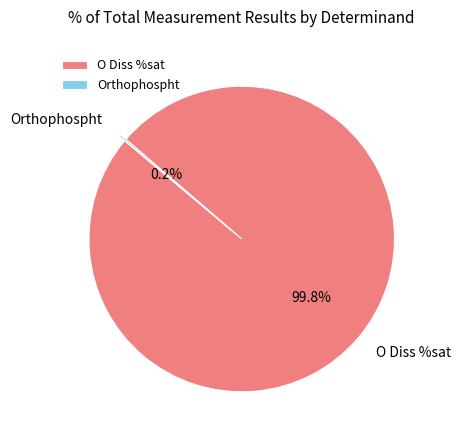

Which category has the biggest portion of the pie?

O Diss %sat